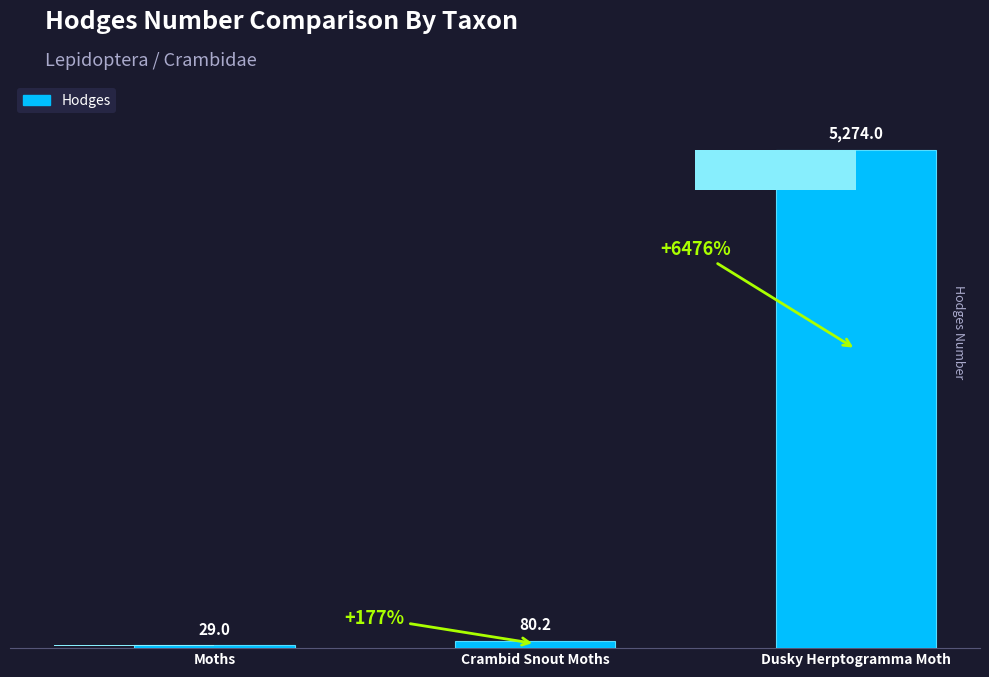

What is the approximate value at Moths?

29.0